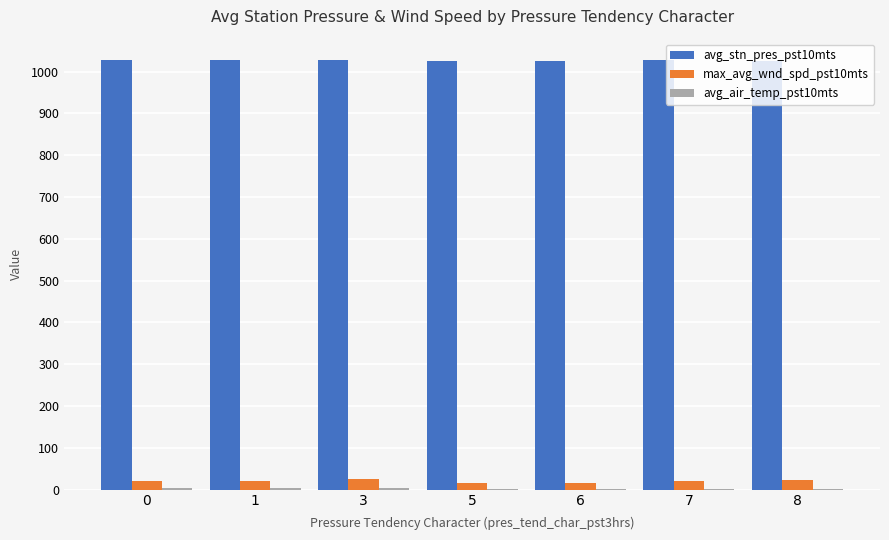

Does the chart contain stacked bars?

No